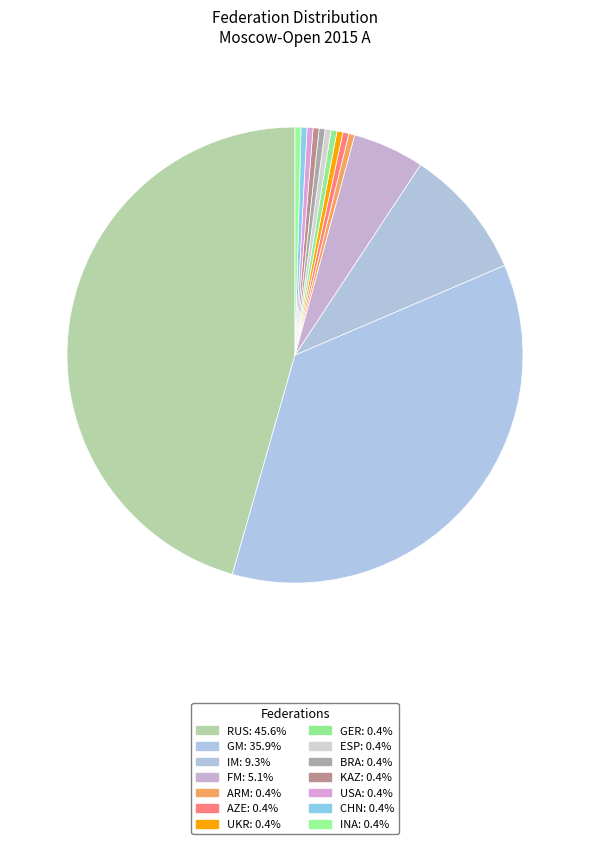

Is it true that KAZ is 10% of the pie?

False